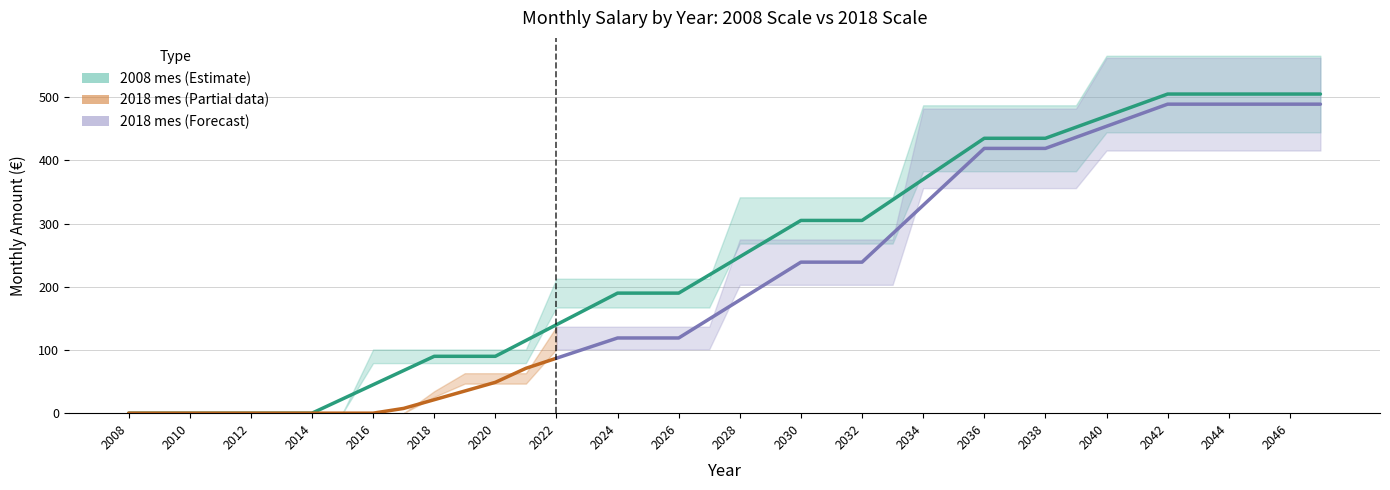

What is the average value?

247.7